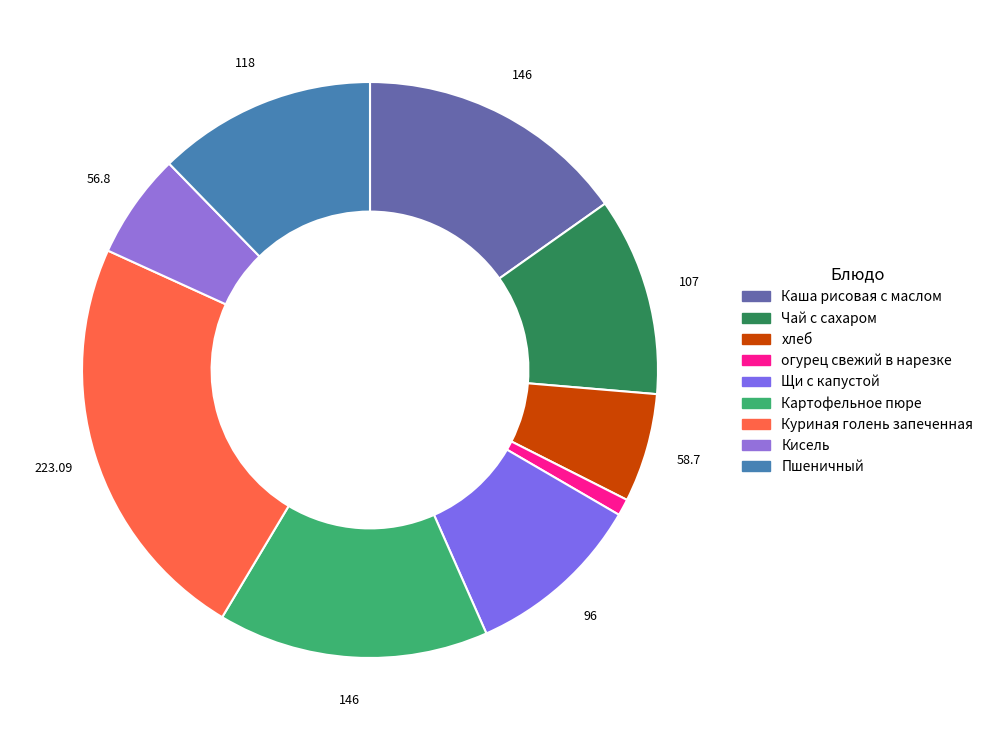

Is Картофельное пюре the majority of the pie?

No